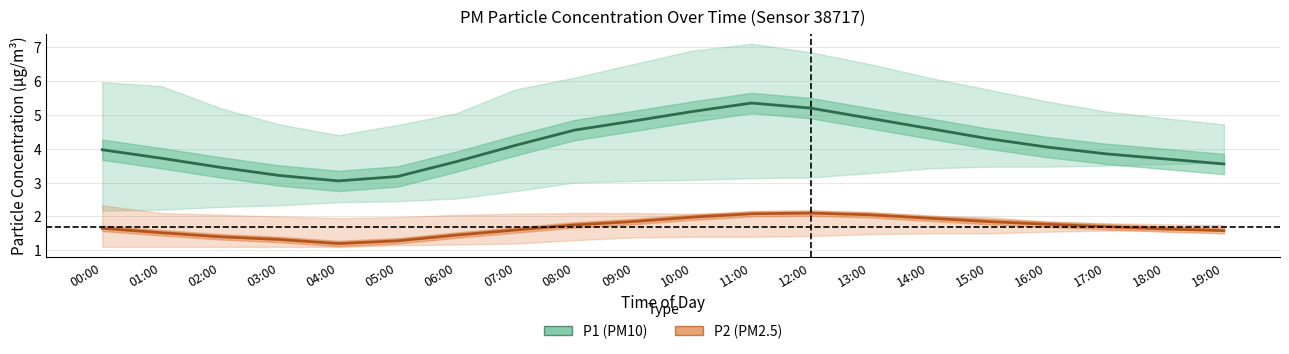

What are all the series names shown in the legend?

P1 (PM10), P2 (PM2.5)